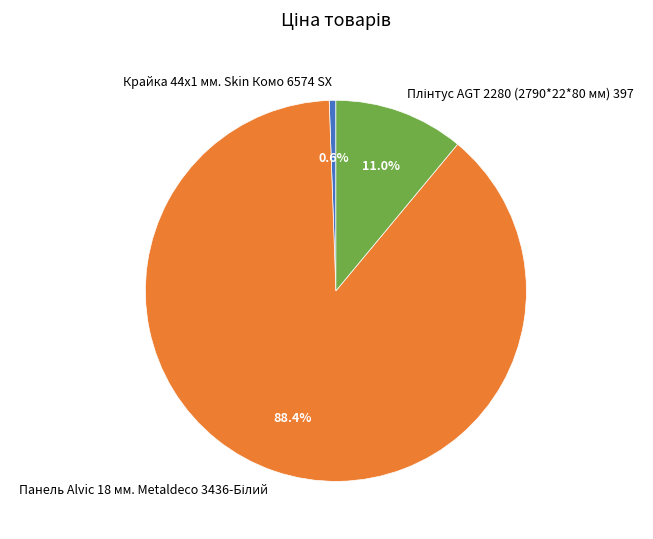

Which category has the smallest portion of the pie?

Крайка 44x1 мм. Skin Комо 6574 SX